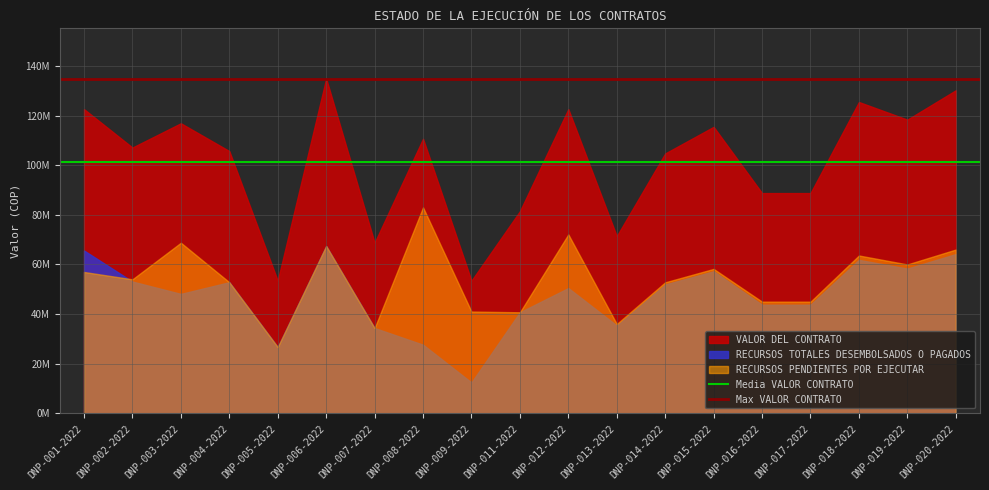

What is the value of the Media VALOR CONTRATO point at the 2nd from the left?

101073907.4